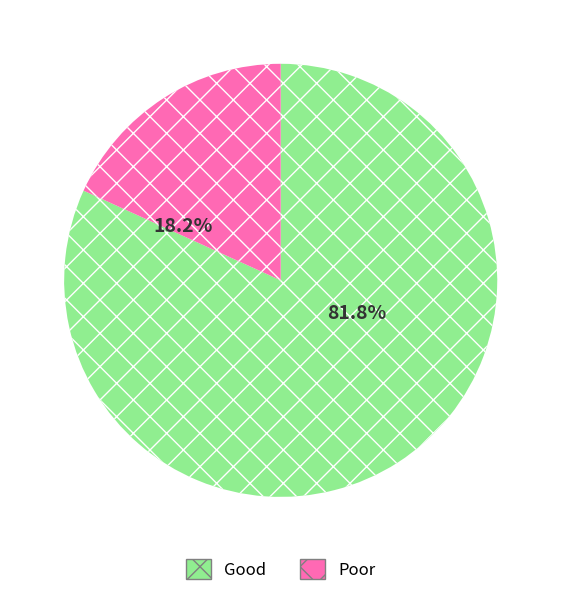

Is there any slice that represents more than half of the pie?

Yes